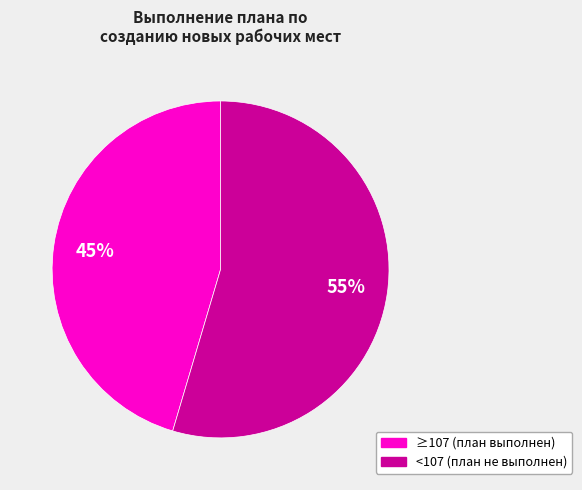

Does any single category account for the majority?

Yes